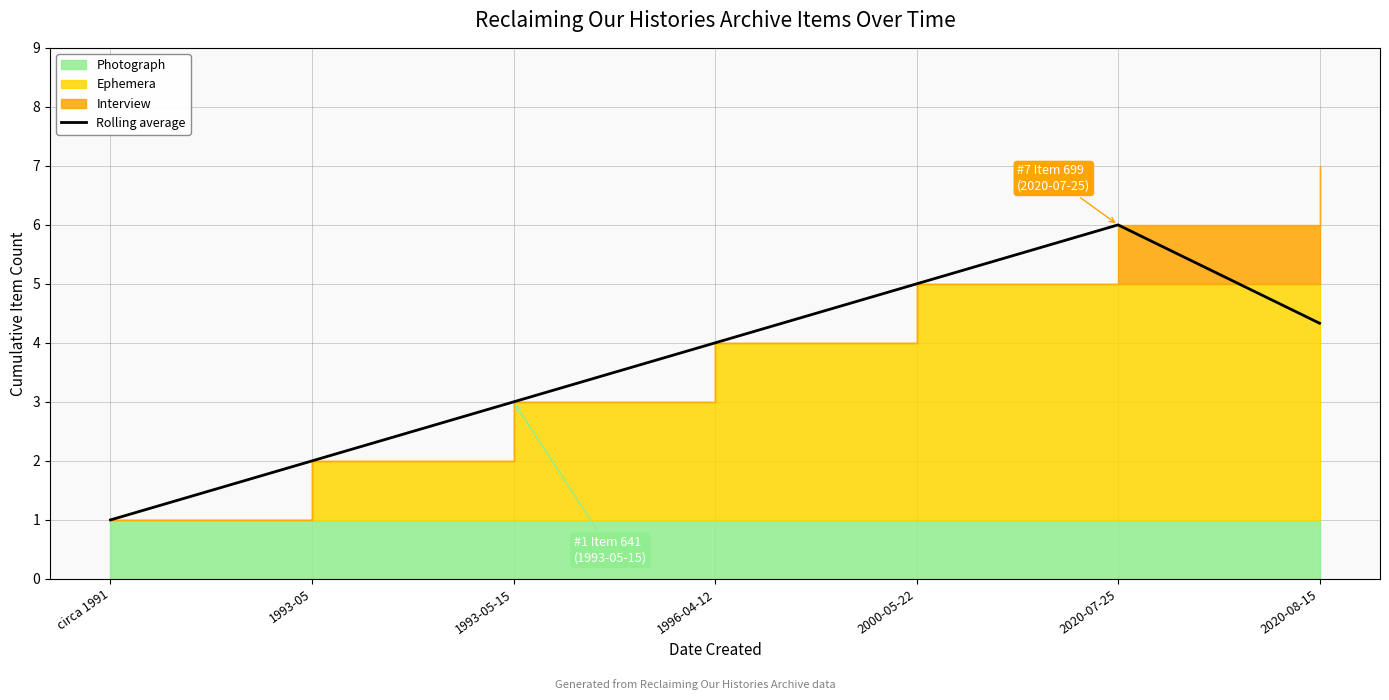

Does the chart have visible grid lines?

Yes